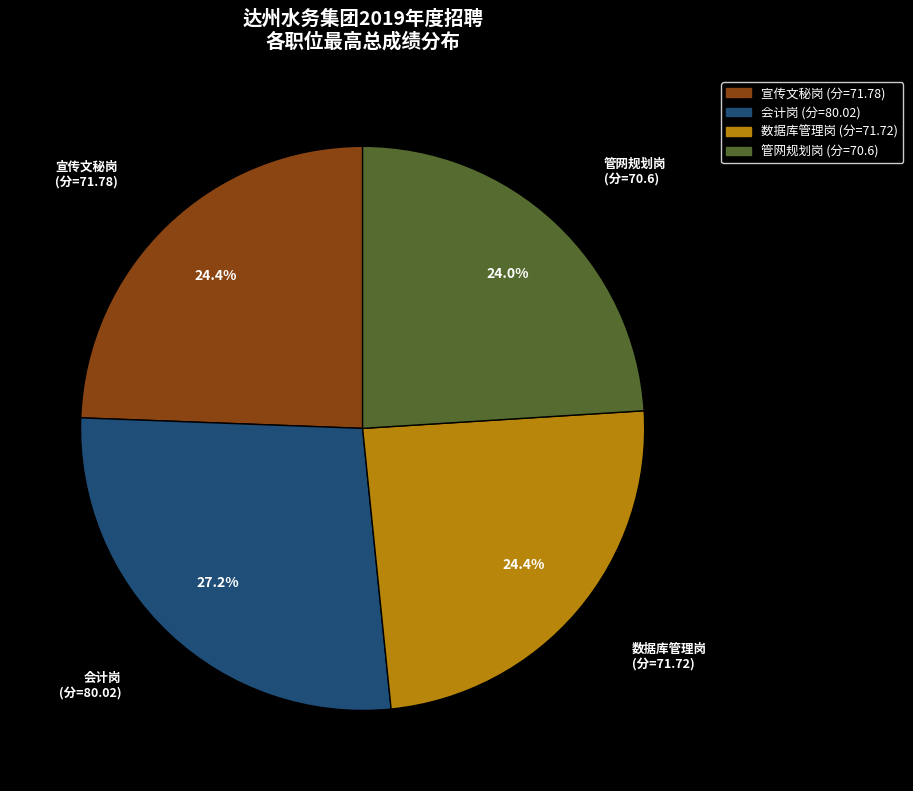

To the nearest percent, what is the difference between the largest and smallest slice percentages?

3%